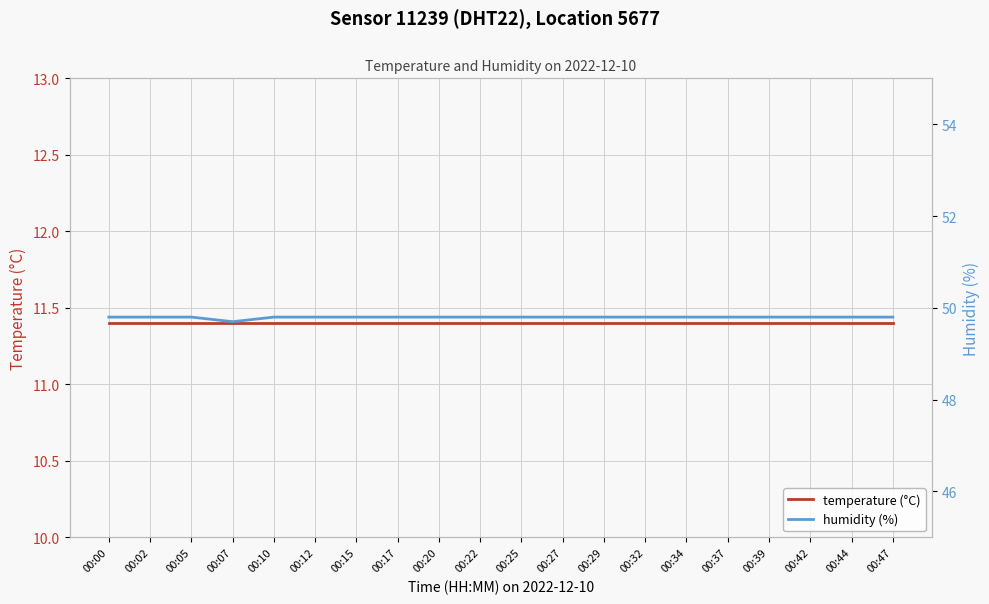

Reading left to right, extract all data points from this chart.

temperature (°C): 11.4	11.4	11.4	11.4	11.4	11.4	11.4	11.4	11.4	11.4	11.4	11.4	11.4	11.4	11.4	11.4	11.4	11.4	11.4	11.4
humidity (%): 49.8	49.8	49.8	49.7	49.8	49.8	49.8	49.8	49.8	49.8	49.8	49.8	49.8	49.8	49.8	49.8	49.8	49.8	49.8	49.8